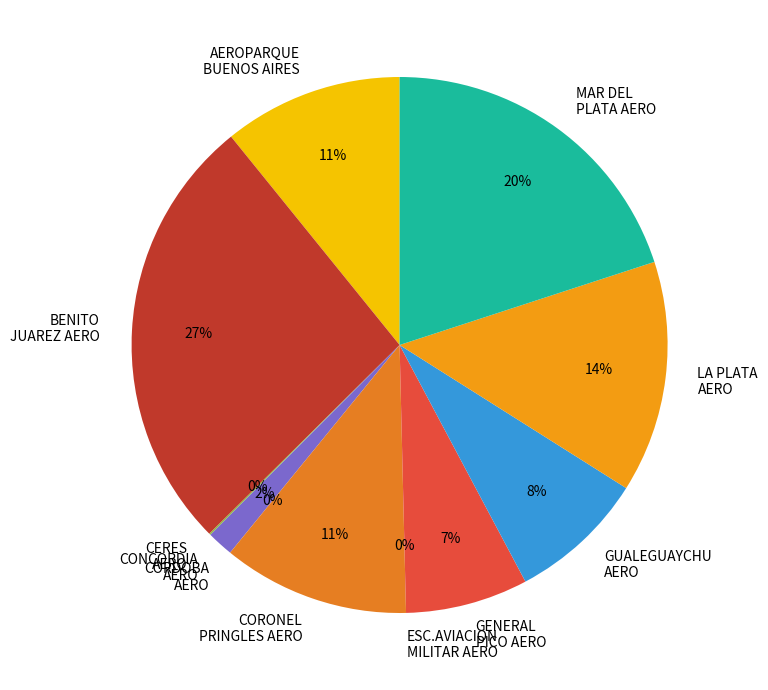

How many segments does this pie chart have?

11